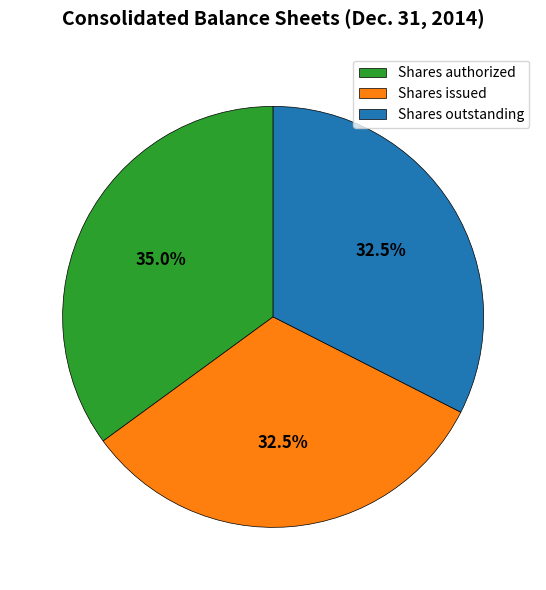

Which slice is the largest?

Shares authorized